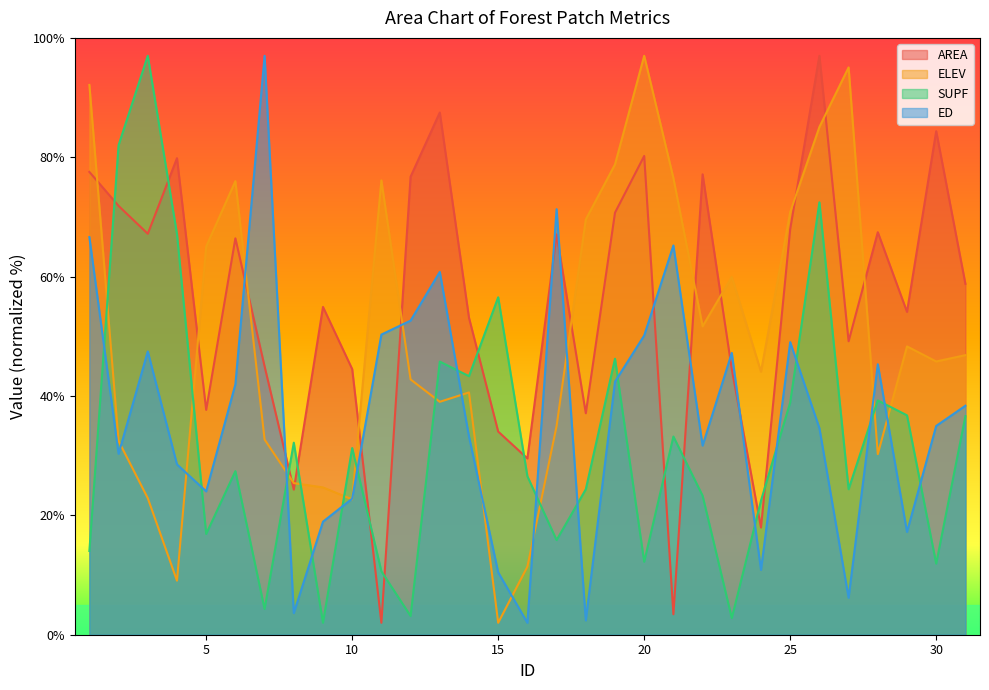

List the series in order of their overall mean, highest first.

AREA, ELEV, ED, SUPF